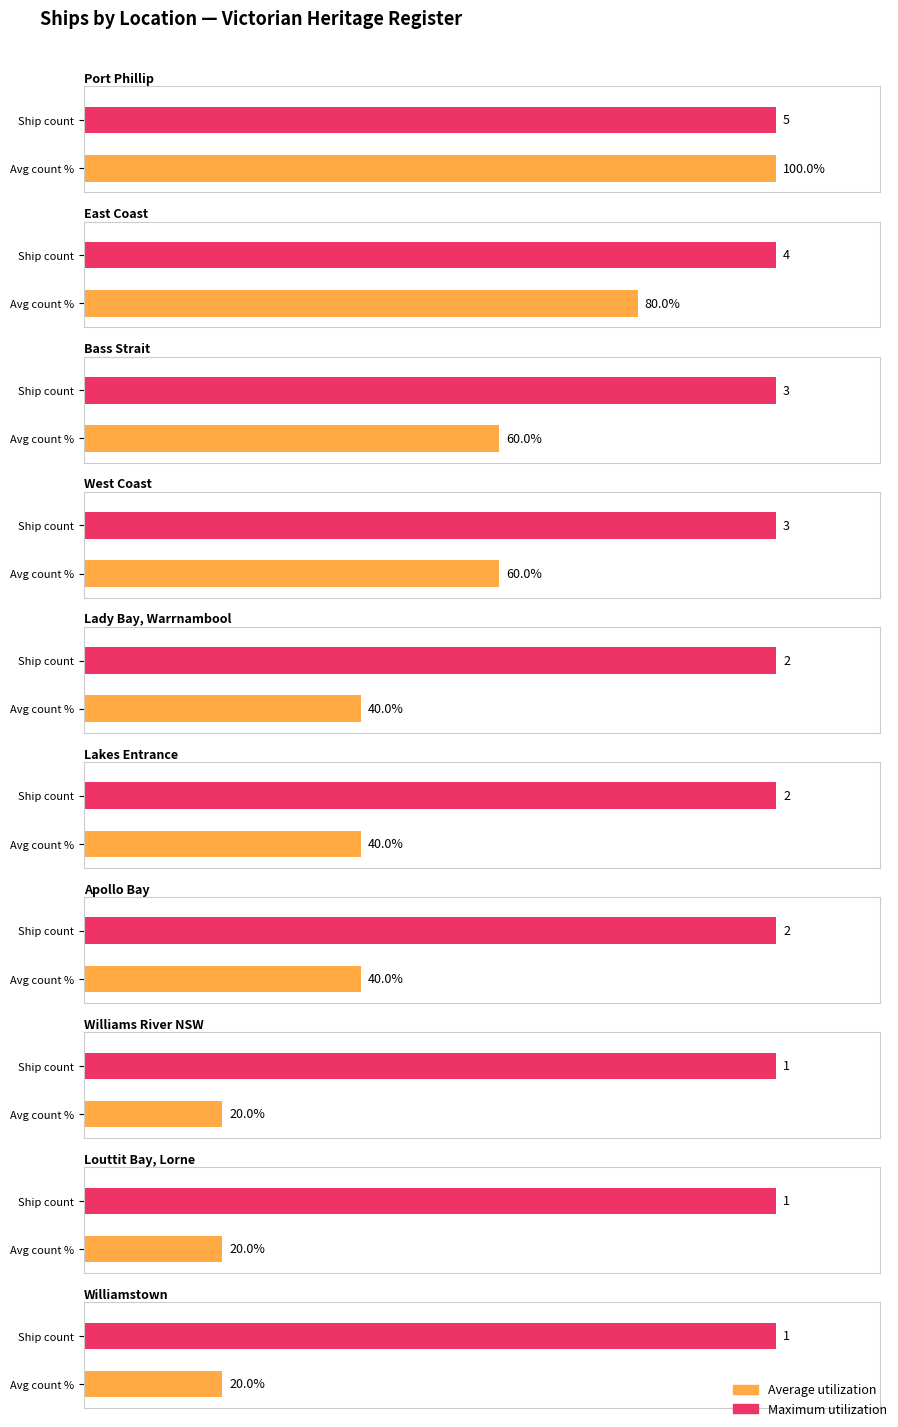

Which series has the largest total across all categories?

Average utilization